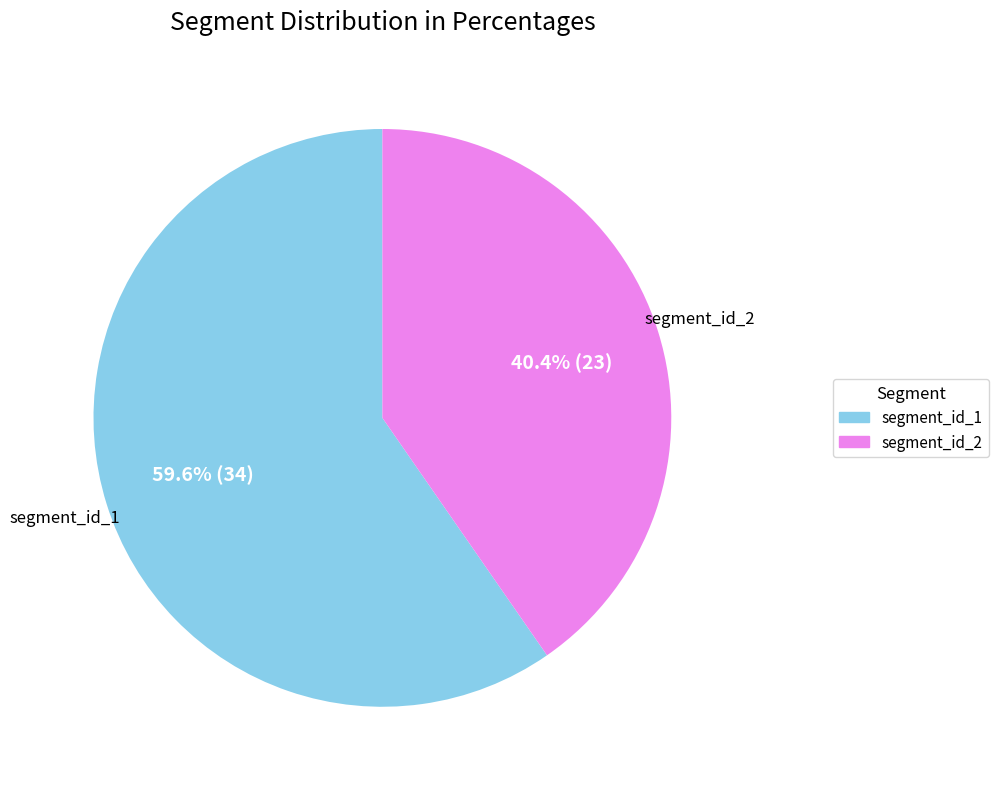

To the nearest percent, what is the difference between the largest and smallest slice percentages?

19%